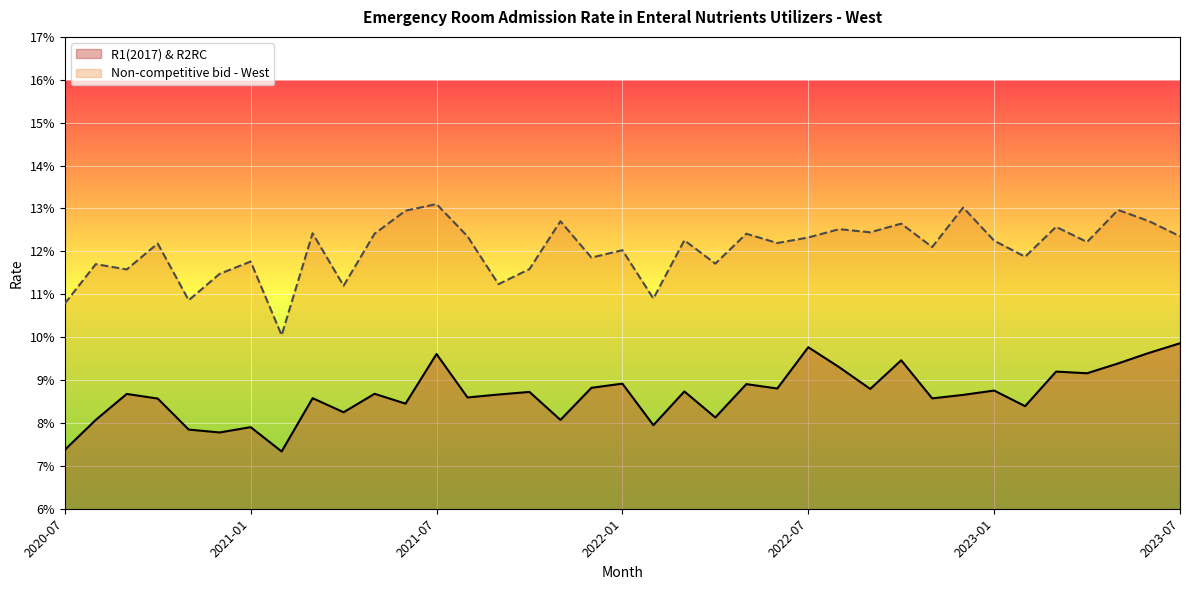

Is it true that Non-competitive bid - West equals 0.1 at 2022-09?

True